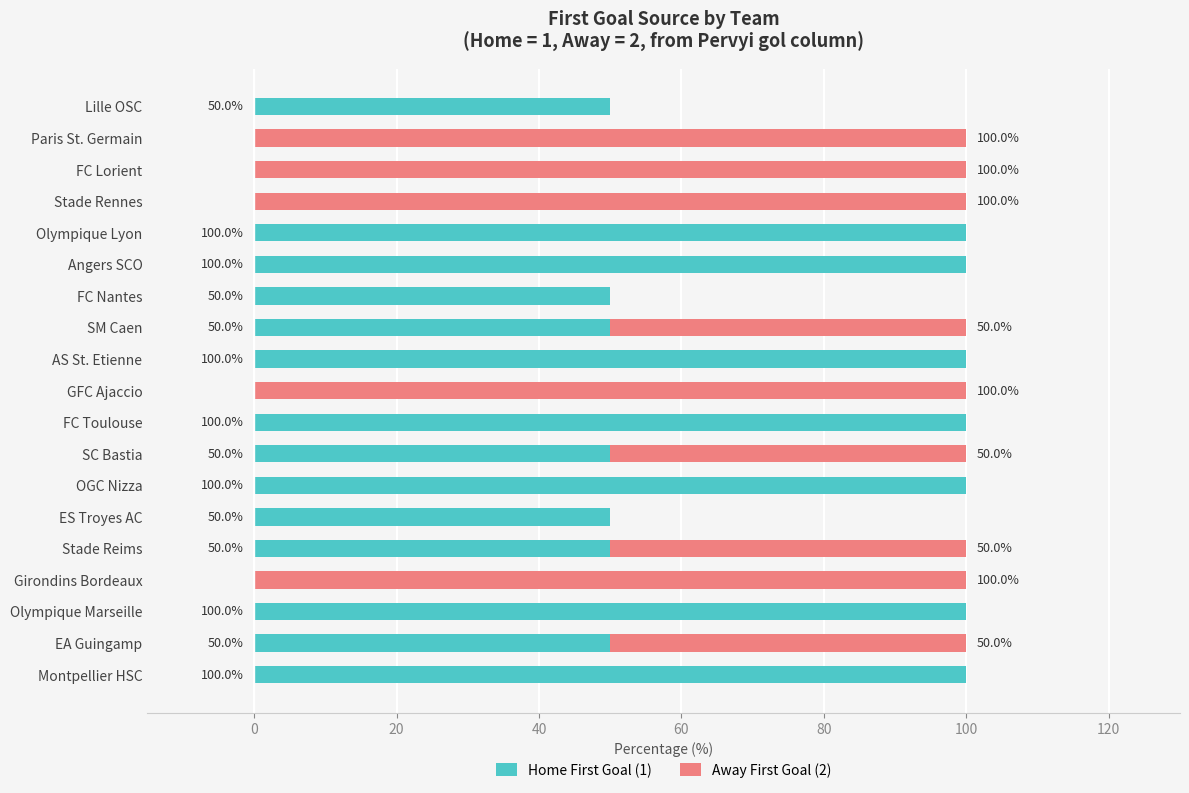

The Home First Goal (1) series shows 50 at Stade Reims. True or false?

True